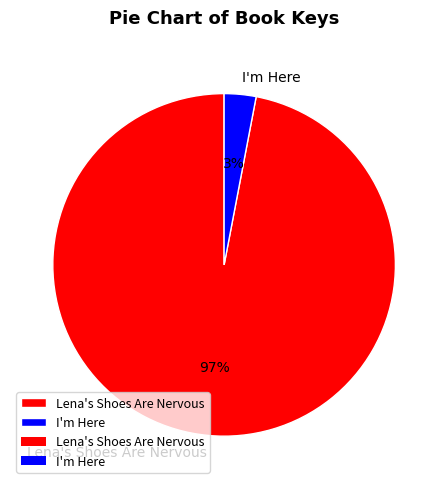

Does I'm Here represent more than half of the total?

No